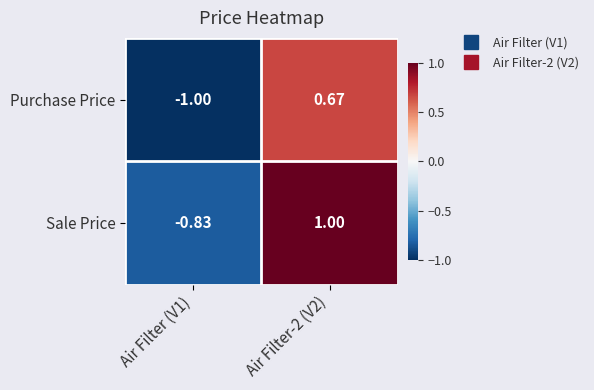

Rank the series by their maximum value, from highest to lowest.

Sale Price, Purchase Price